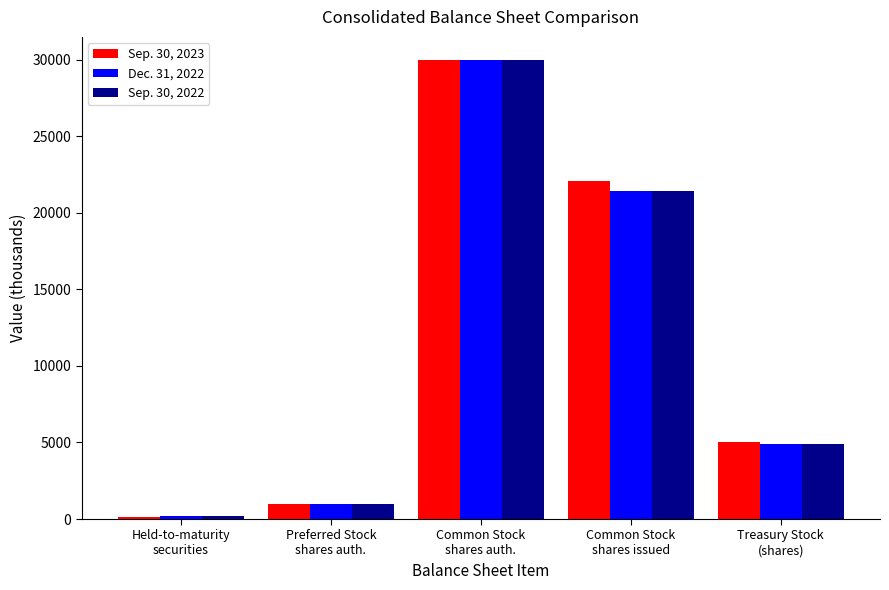

What are all the series names shown in the legend?

Sep. 30, 2023, Dec. 31, 2022, Sep. 30, 2022